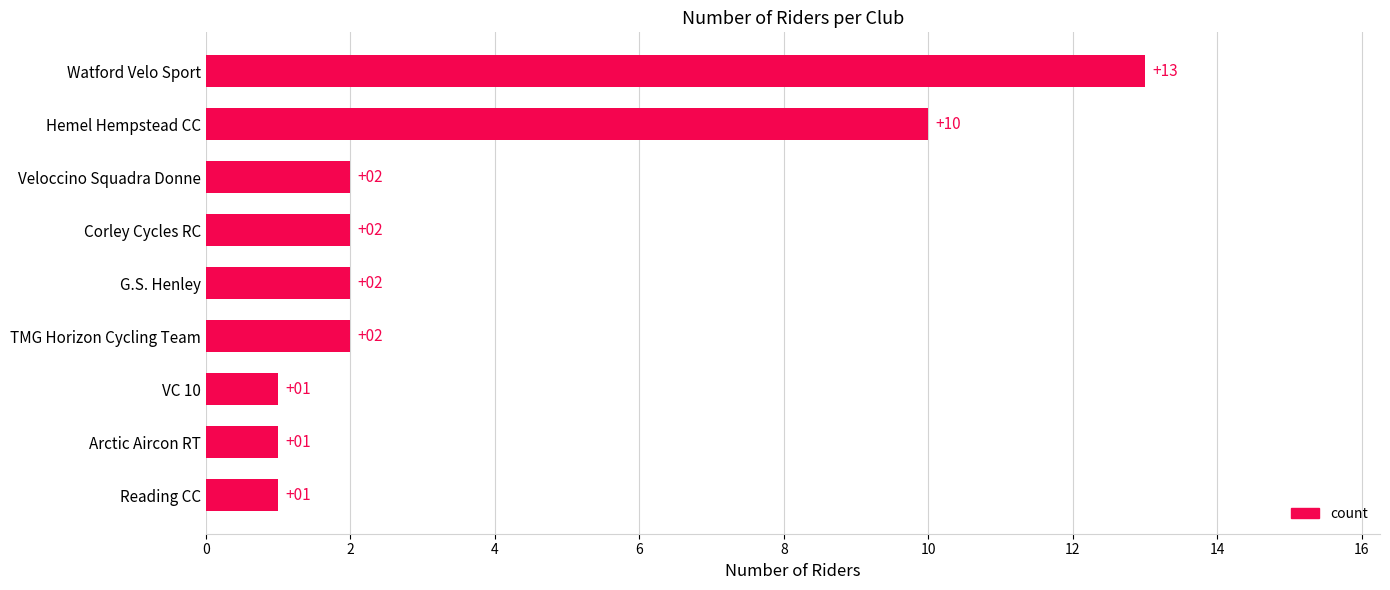

Reading bottom to top, transcribe all the data shown in this chart.

1	1	1	2	2	2	2	10	13